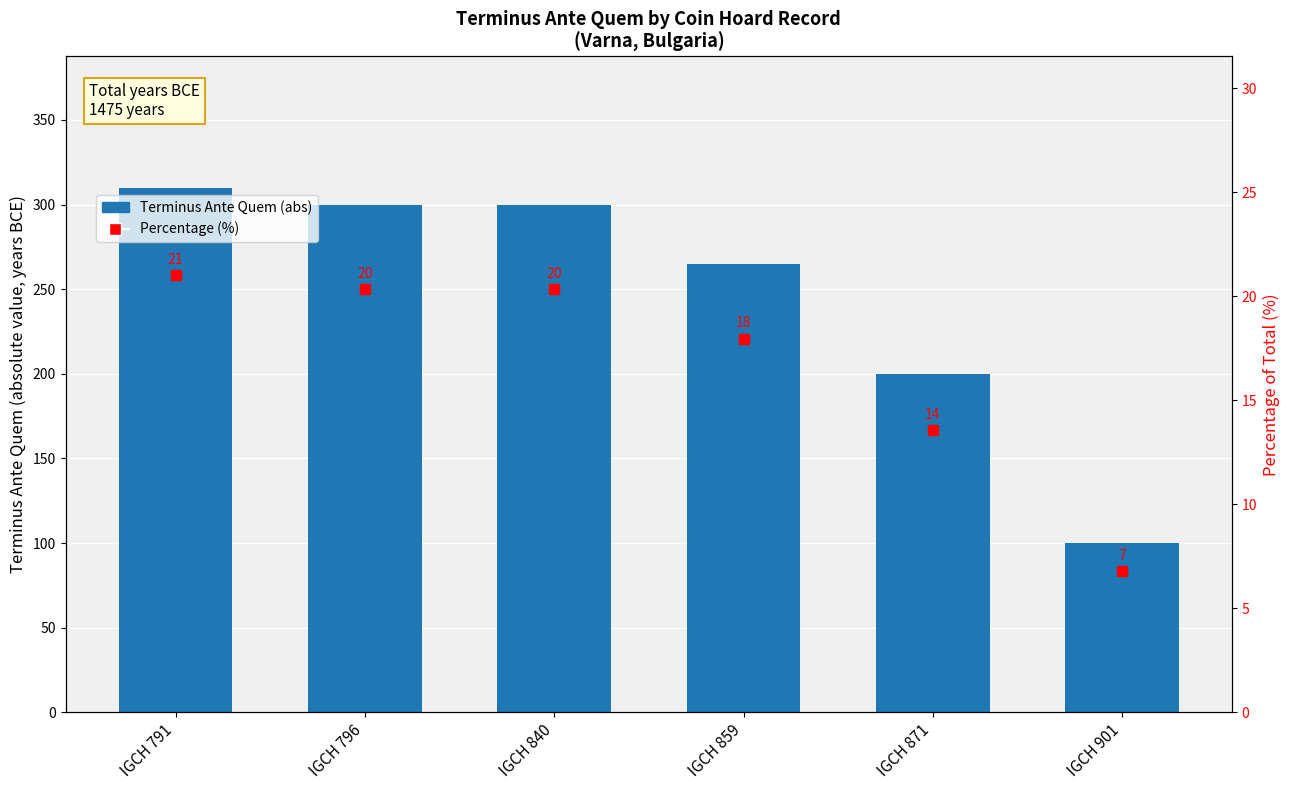

What is the difference between the maximum and minimum values in the Percentage (%) series?

14.2